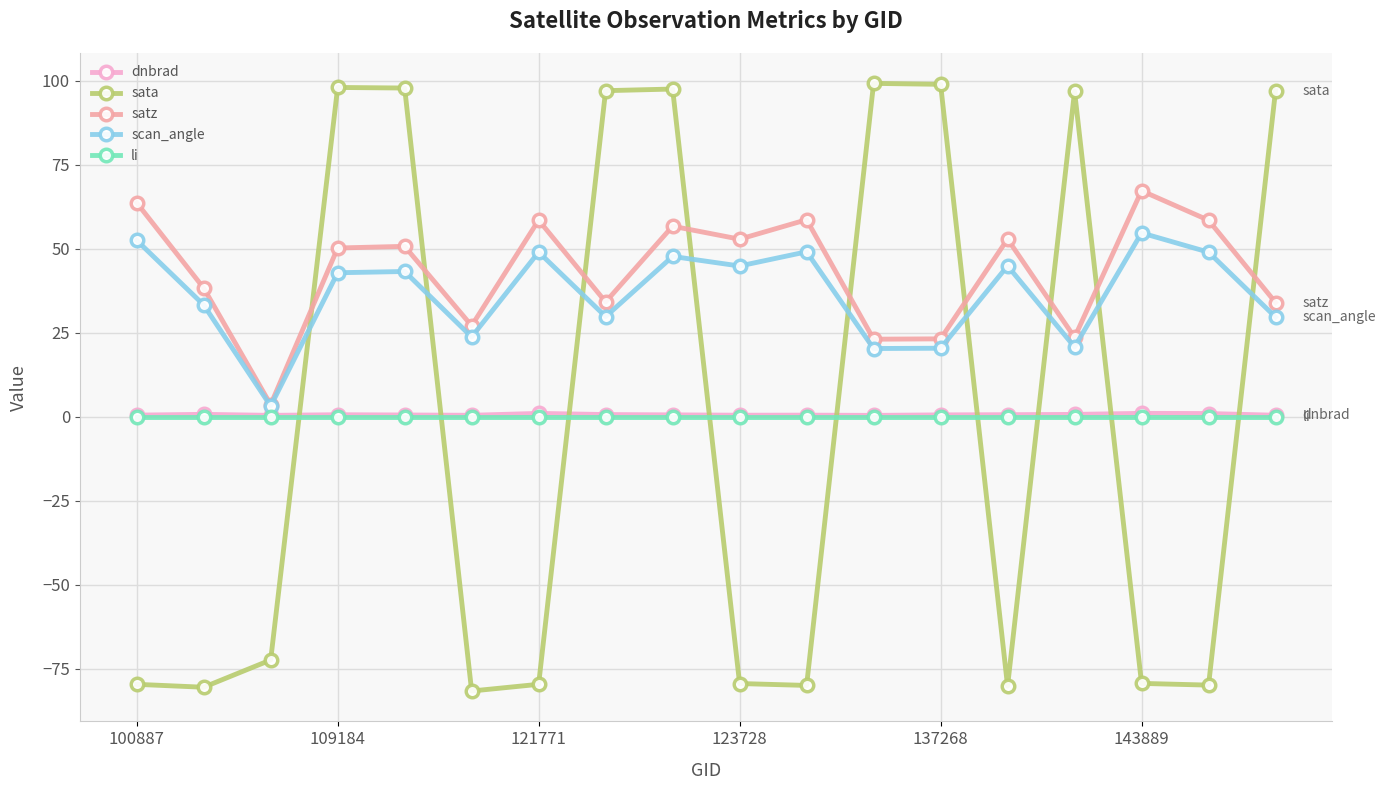

True or false: sata and dnbrad intersect in this chart.

True